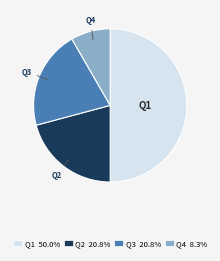

True or false: Q1 accounts for 44% of the total.

False